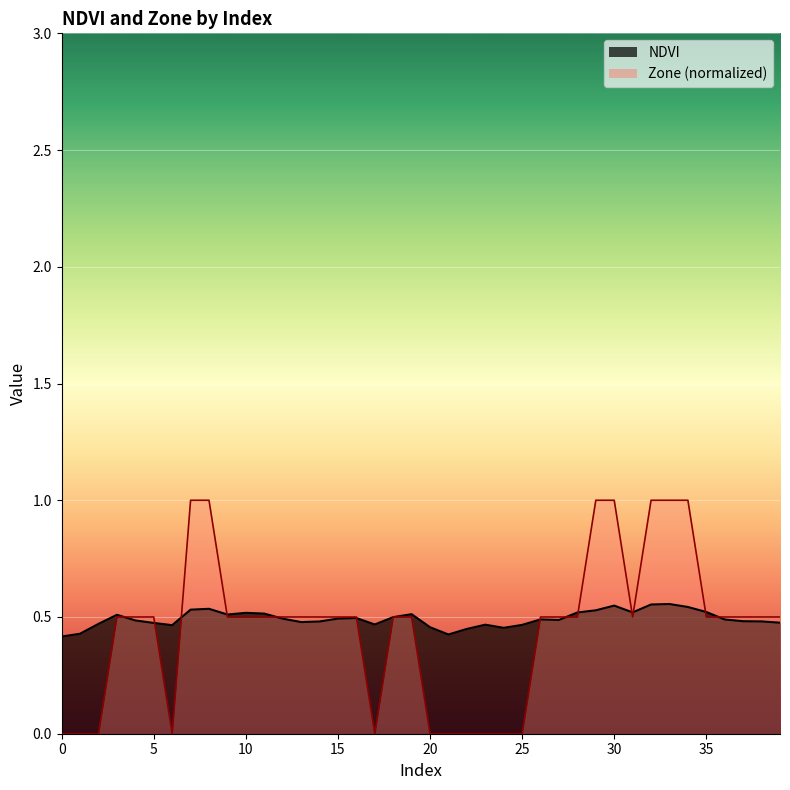

How many intersections are there between NDVI and Zone?

15